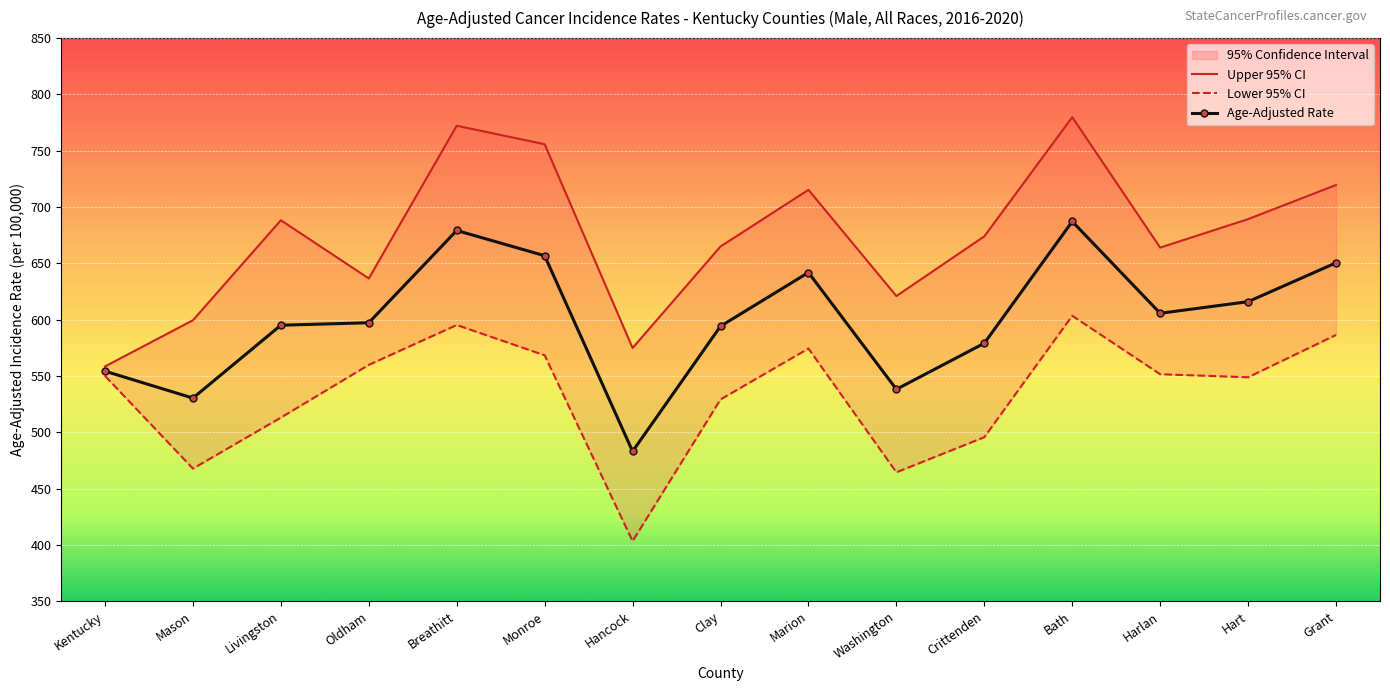

At how many categories does at least one series exceed 473?

15